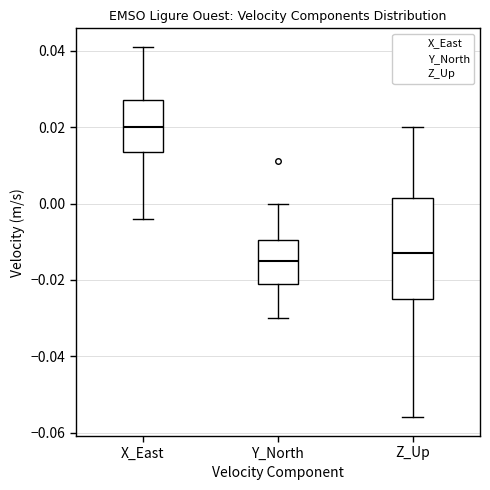

Reading left to right, transcribe this box plot: for each box, give where its median line is, the range the box spans, and where its two whiskers end, as read against the y-axis. The values are not printed on the chart, so give them approximately, as read against the axis.

X_East: median 0.020, box 0.014 to 0.028, whiskers -0.004 to 0.042
Y_North: median -0.014, box -0.020 to -0.010, whiskers -0.030 to 0.000
Z_Up: median -0.012, box -0.024 to 0.002, whiskers -0.056 to 0.020